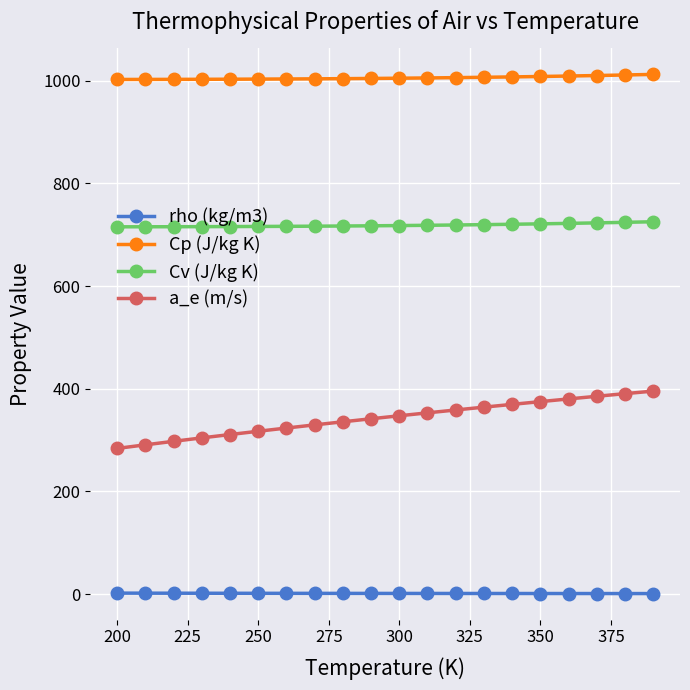

What is the sum of all a_e (m/s) values?

6851.6